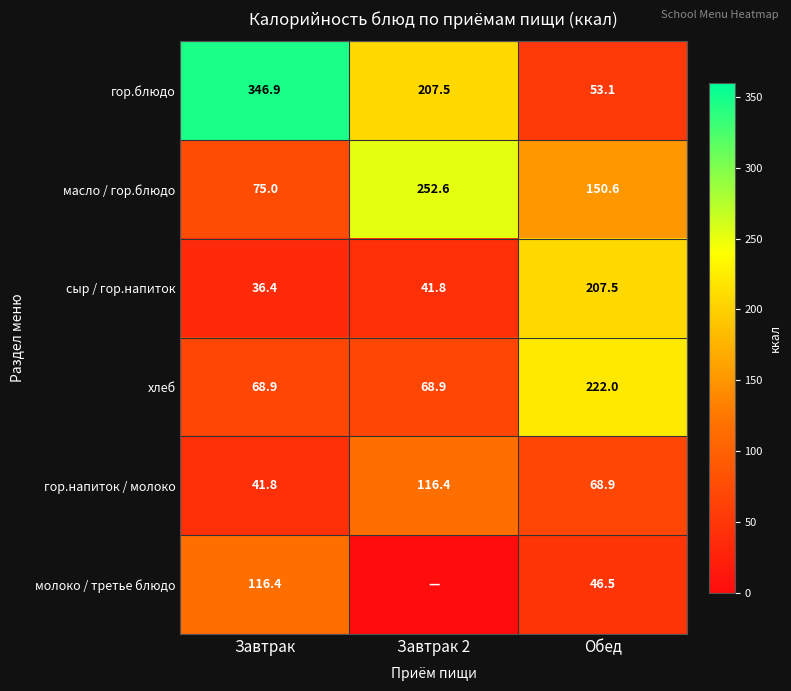

True or false: гор.блюдо has a value of 113.0 at Завтрак 2.

False